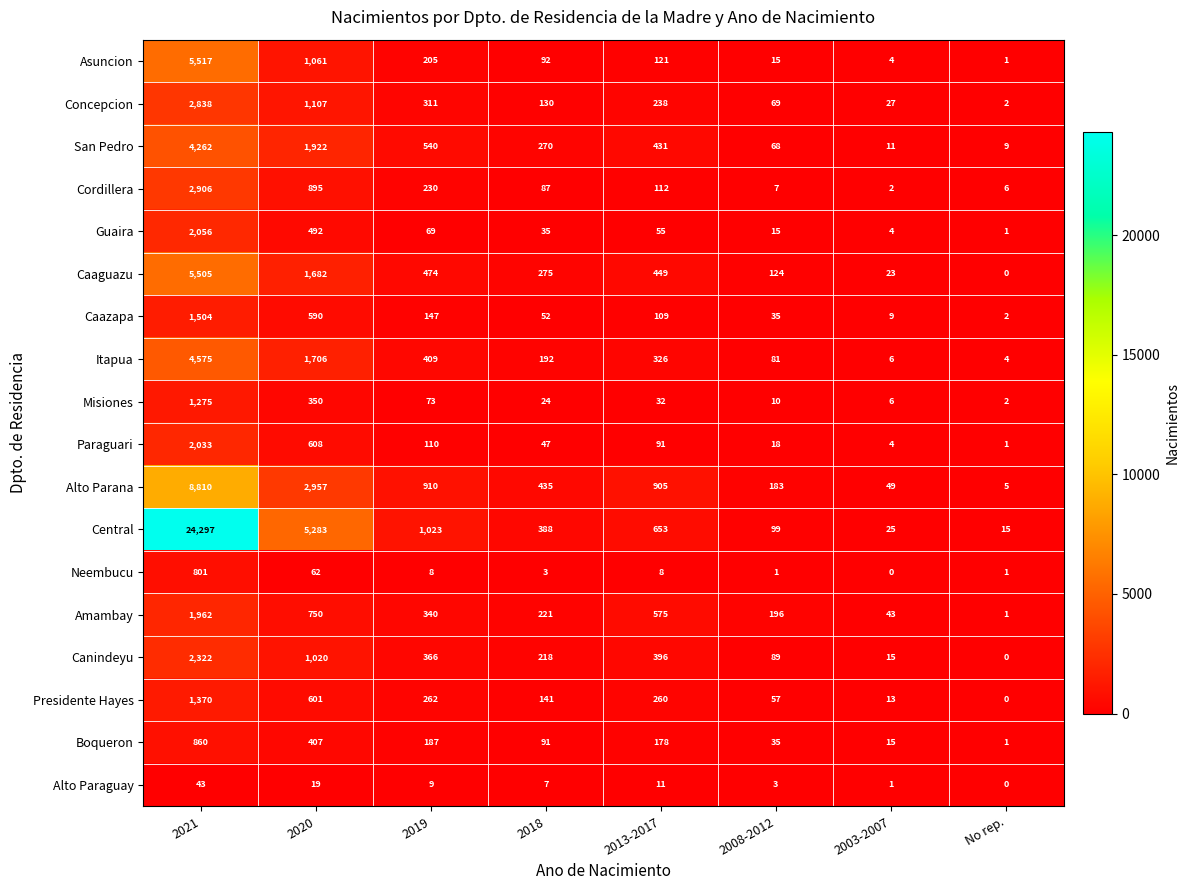

The value of San Pedro at 2018 is 188. True or false?

False